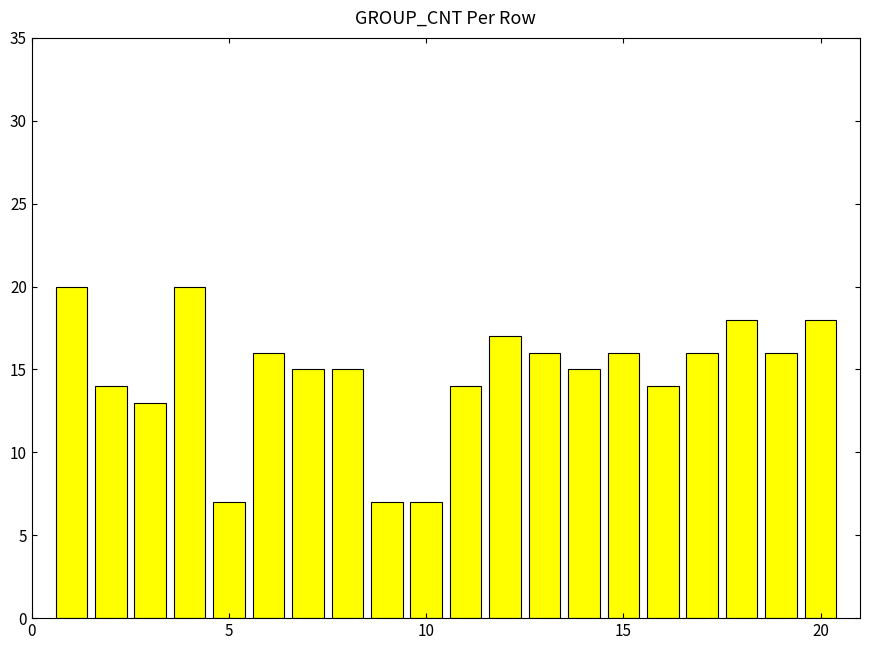

What is the average value?

15